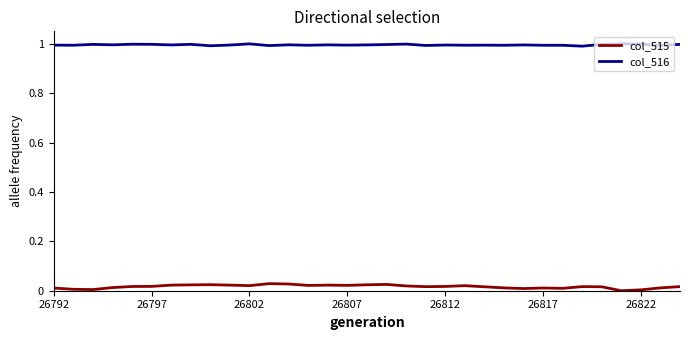

Rank the series by their maximum value, from lowest to highest.

col_515, col_516